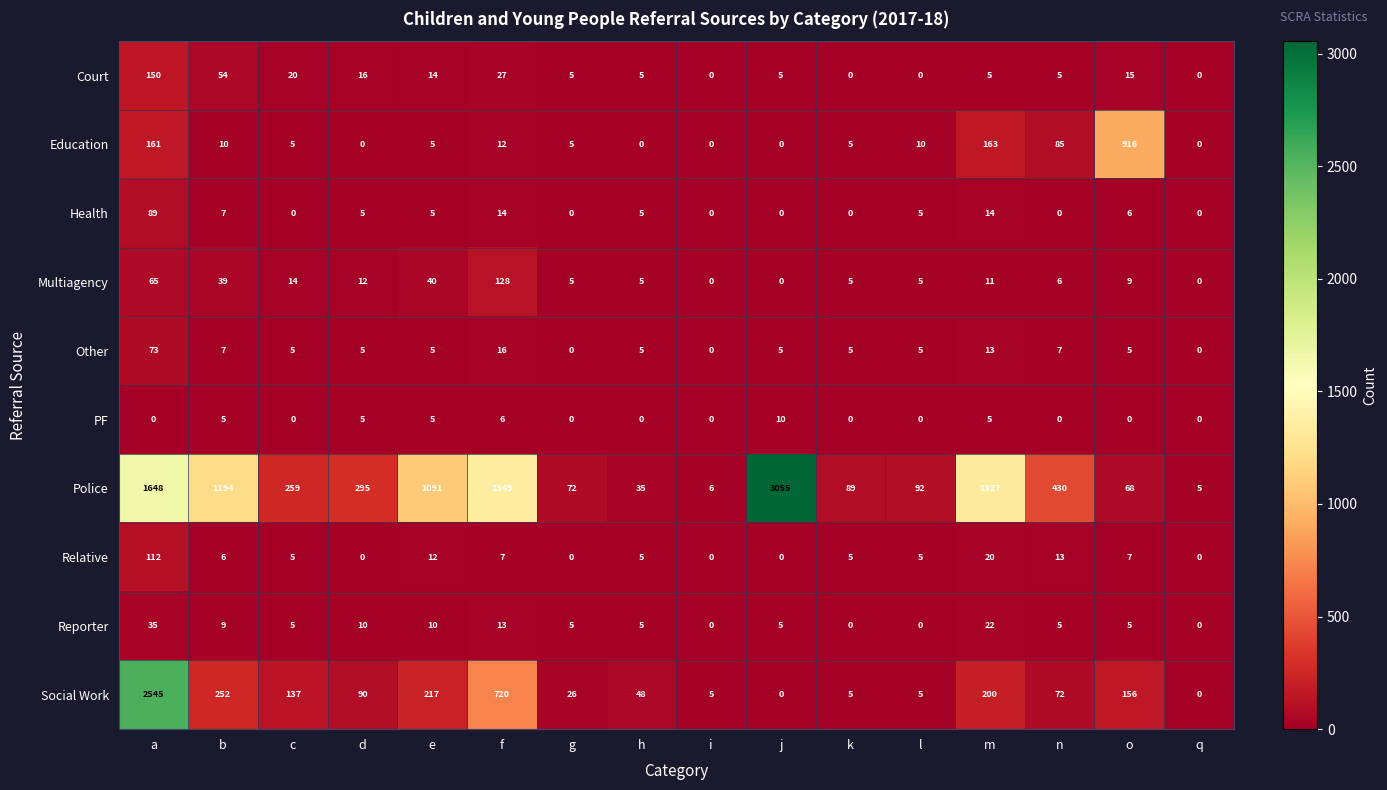

What is the lowest value of the Police series?

5